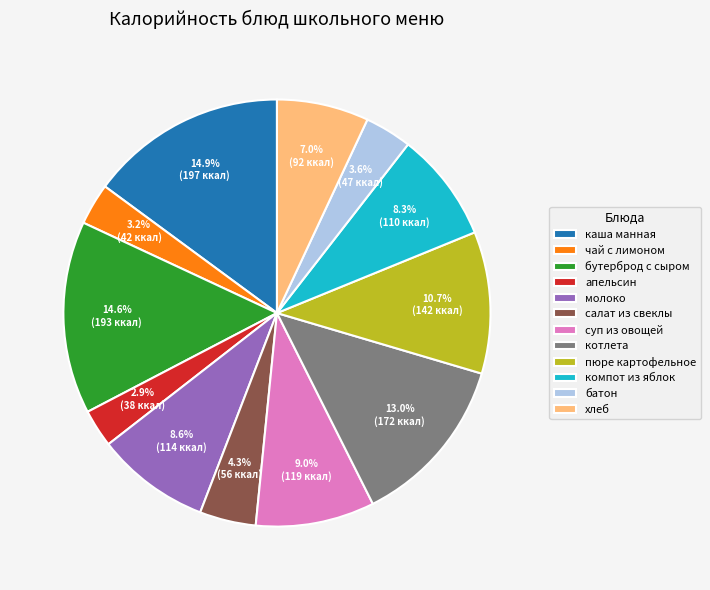

What percentage is NOT represented by каша манная?

85.1%